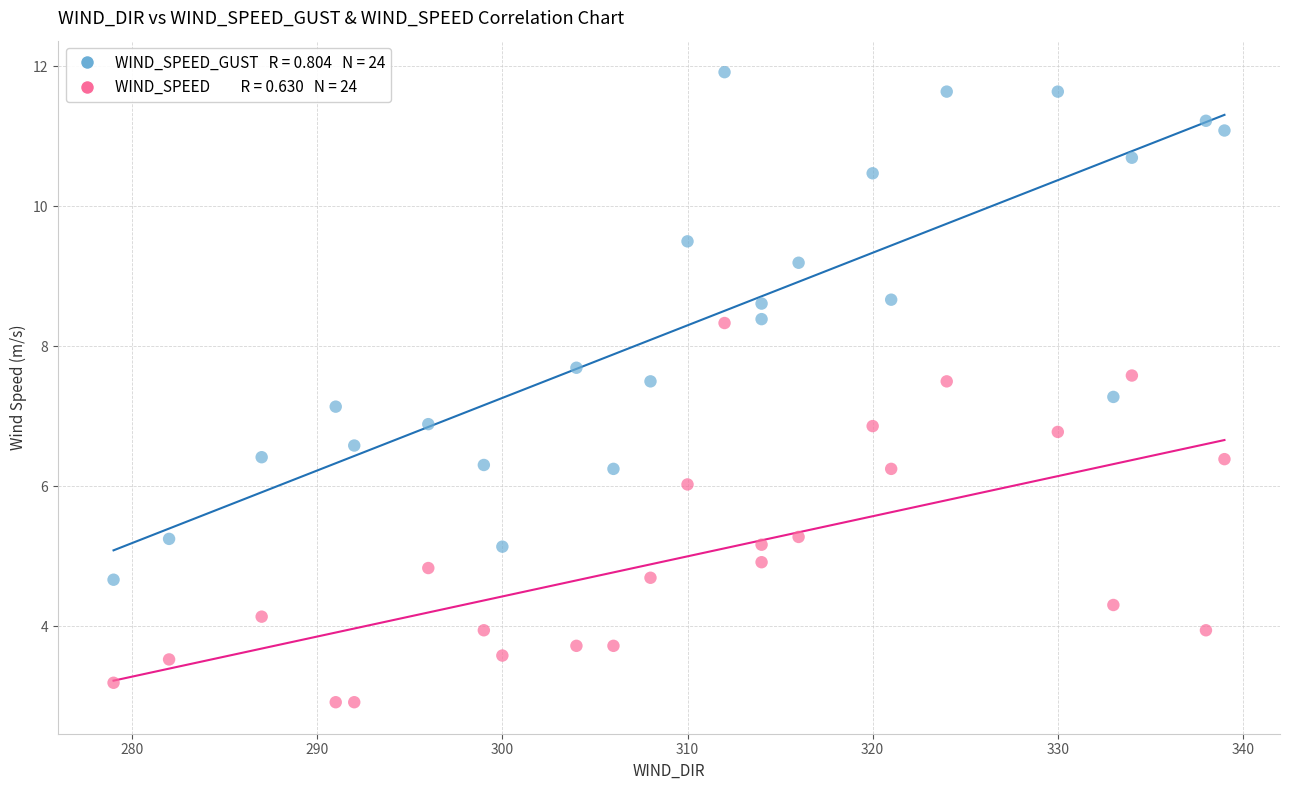

Across all data points, what is the range of Y values (max minus min)?

9.0